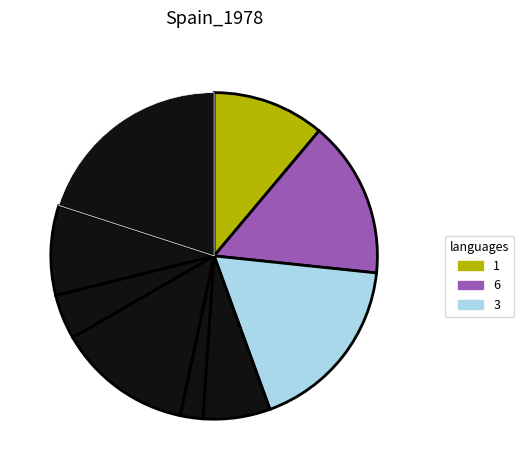

To the nearest percent, what is the difference between the largest and smallest slice percentages?

18%